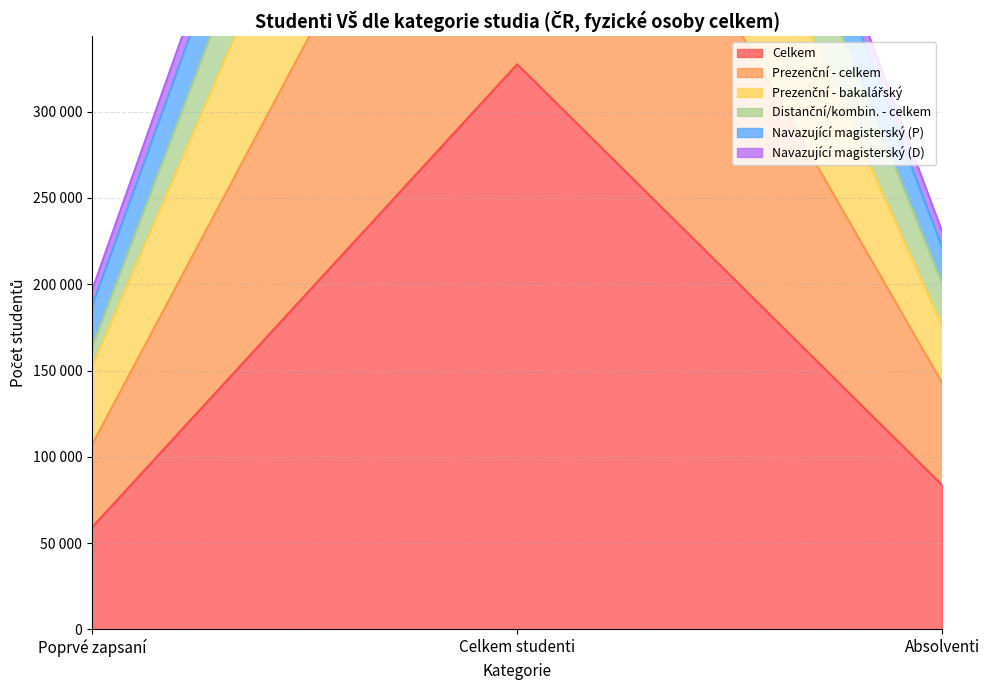

What position from the left is Poprvé zapsaní?

1